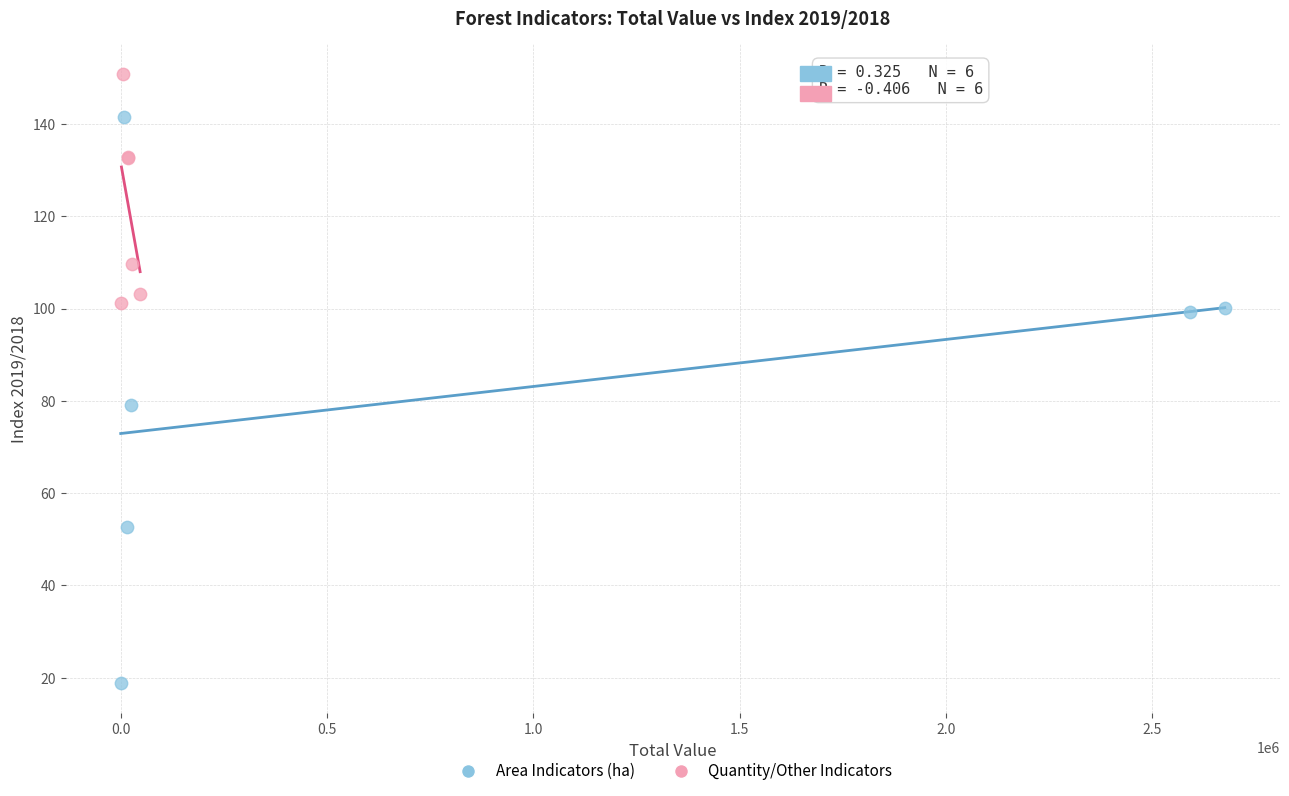

Which series has the largest Y range (max minus min)?

Area Indicators (ha)